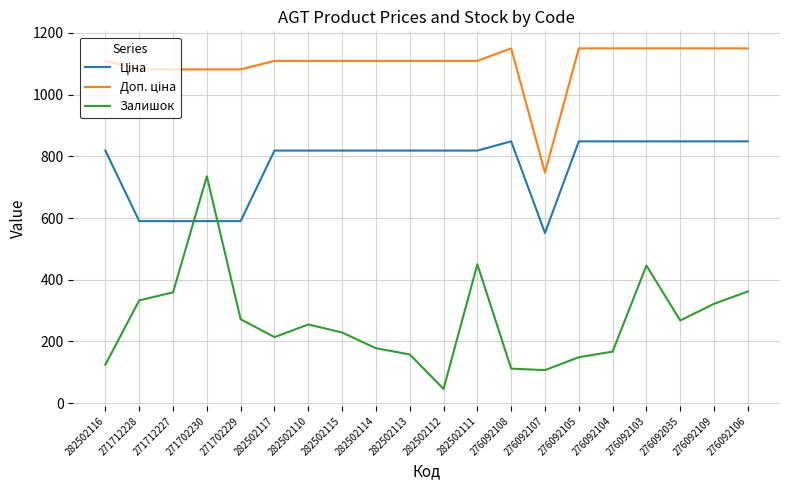

Which series has the largest range (max minus min)?

Залишок